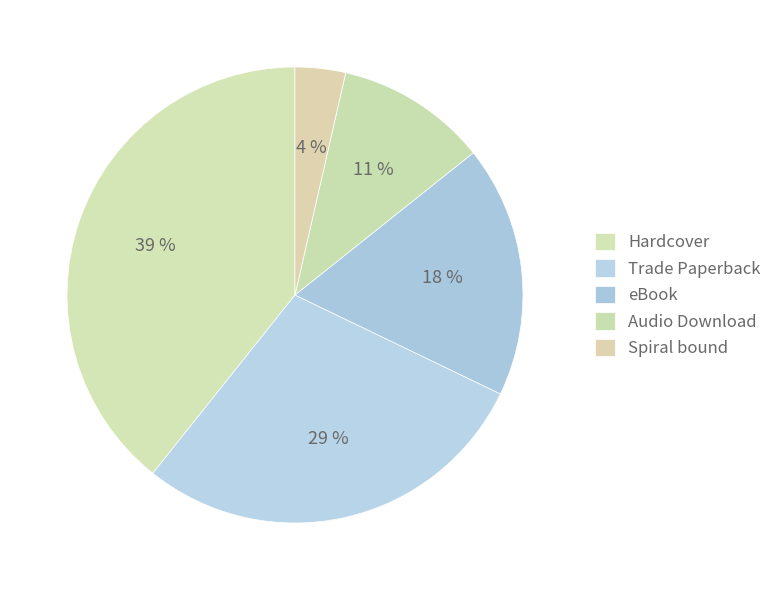

True or false: eBook accounts for 18% of the total.

True